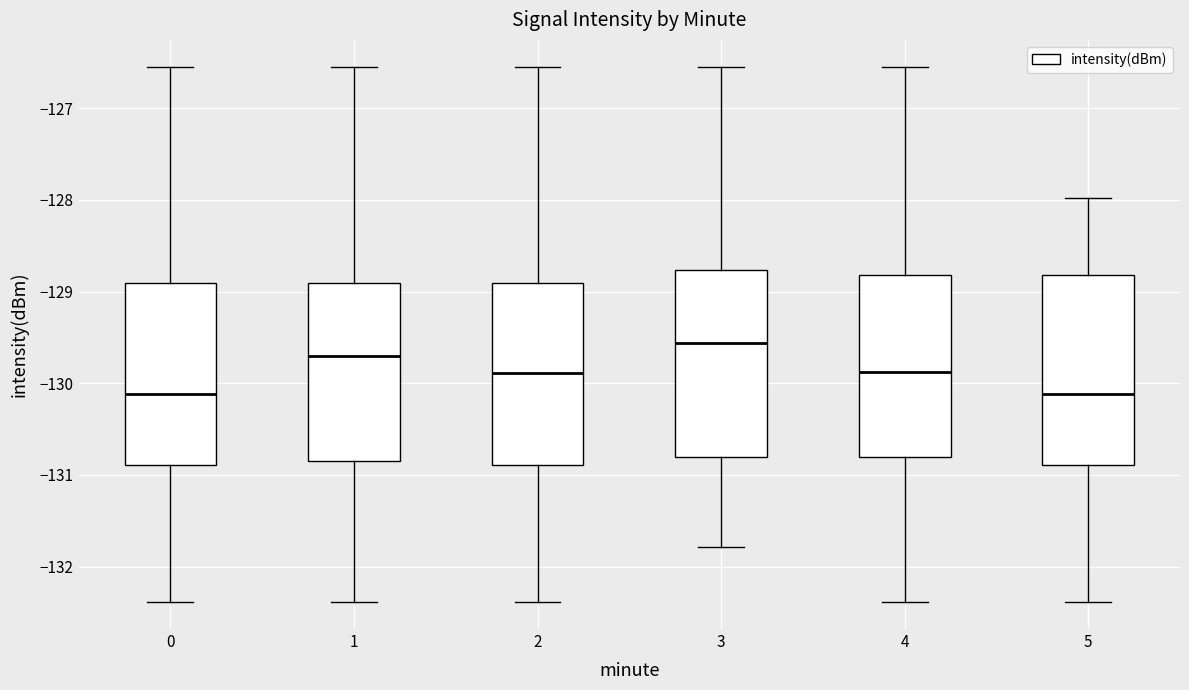

Reading left to right, transcribe this box plot: for each box, give where its median line is, the range the box spans, and where its two whiskers end, as read against the y-axis. The values are not printed on the chart, so give them approximately, as read against the axis.

0: median -130.1, box -130.9 to -128.9, whiskers -132.4 to -126.5
1: median -129.7, box -130.9 to -128.9, whiskers -132.4 to -126.5
2: median -129.9, box -130.9 to -128.9, whiskers -132.4 to -126.5
3: median -129.6, box -130.8 to -128.8, whiskers -131.8 to -126.5
4: median -129.9, box -130.8 to -128.8, whiskers -132.4 to -126.5
5: median -130.1, box -130.9 to -128.8, whiskers -132.4 to -128.0